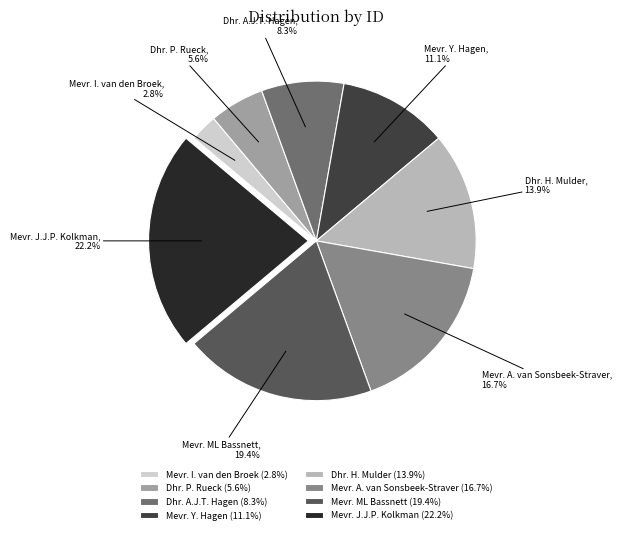

How many segments does this pie chart have?

8